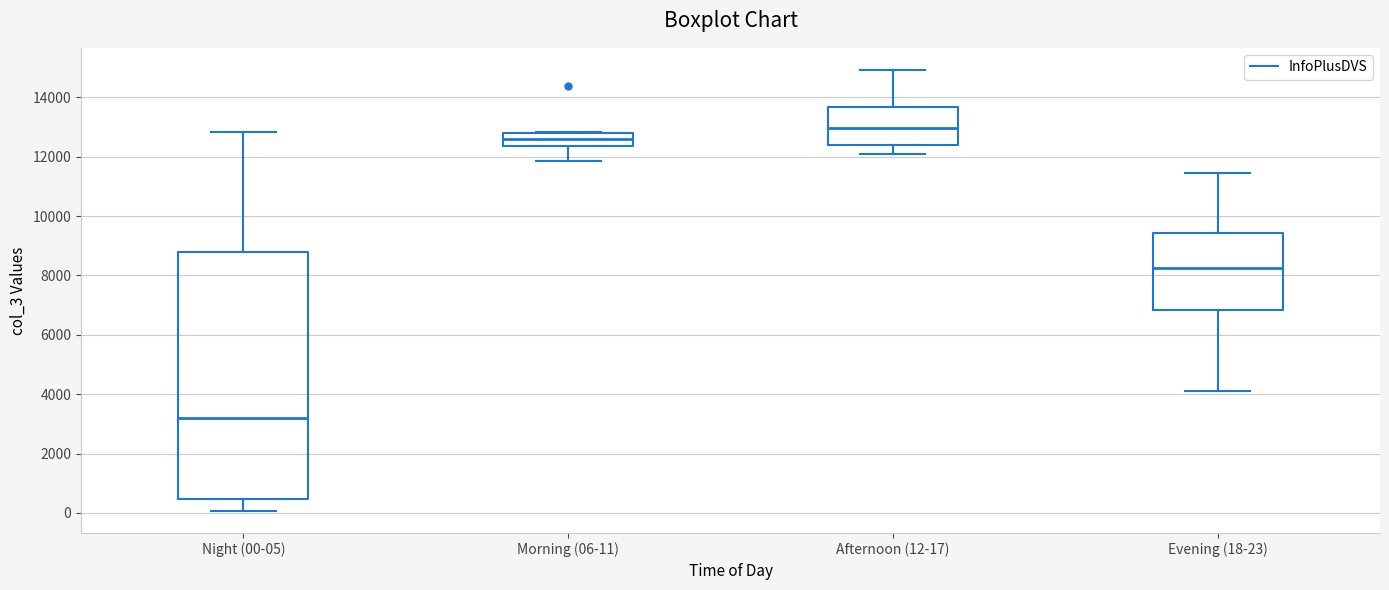

Which box's median line is the lowest?

Night (00-05)